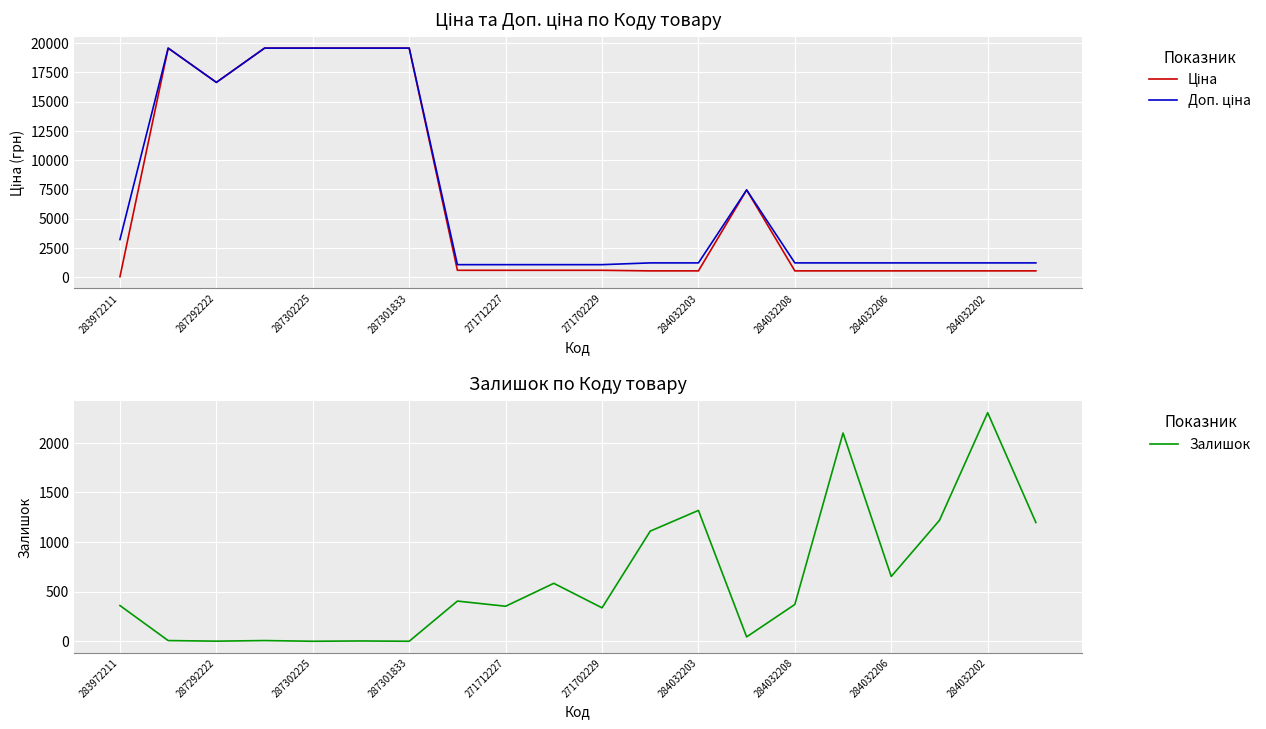

Is this an area chart (filled region under the line)?

No